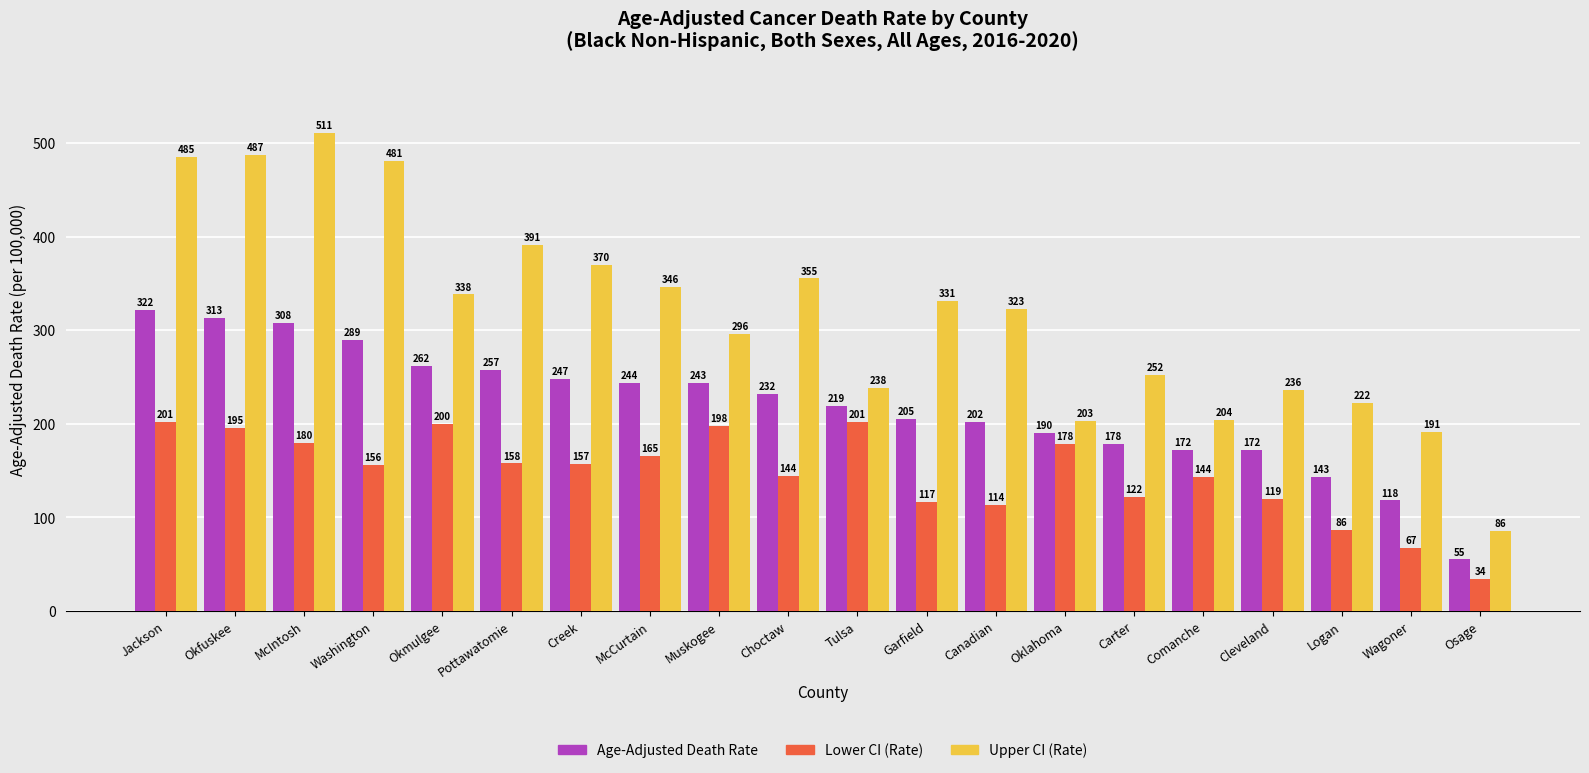

What is the label of the 3rd bar from the left?

McIntosh